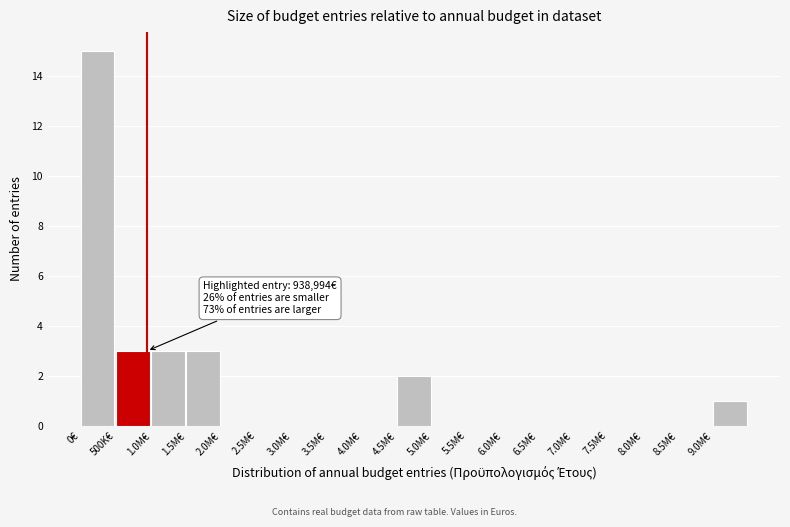

Reading right to left, what are all the values shown in this chart?

9.0M€=1	8.5M€=0	8.0M€=0	7.5M€=0	7.0M€=0	6.5M€=0	6.0M€=0	5.5M€=0	5.0M€=0	4.5M€=2	4.0M€=0	3.5M€=0	3.0M€=0	2.5M€=0	2.0M€=0	1.5M€=3	1.0M€=3	500K€=3	0€=15